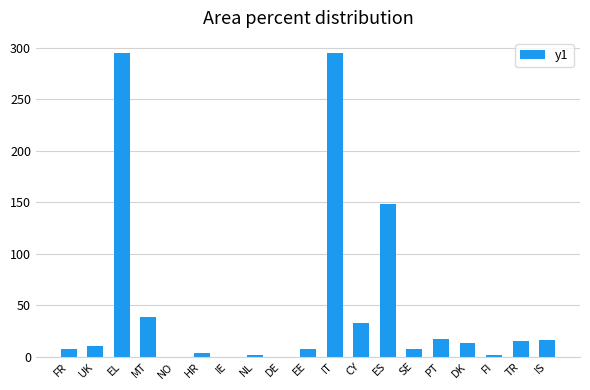

What is the sum of all values?

910